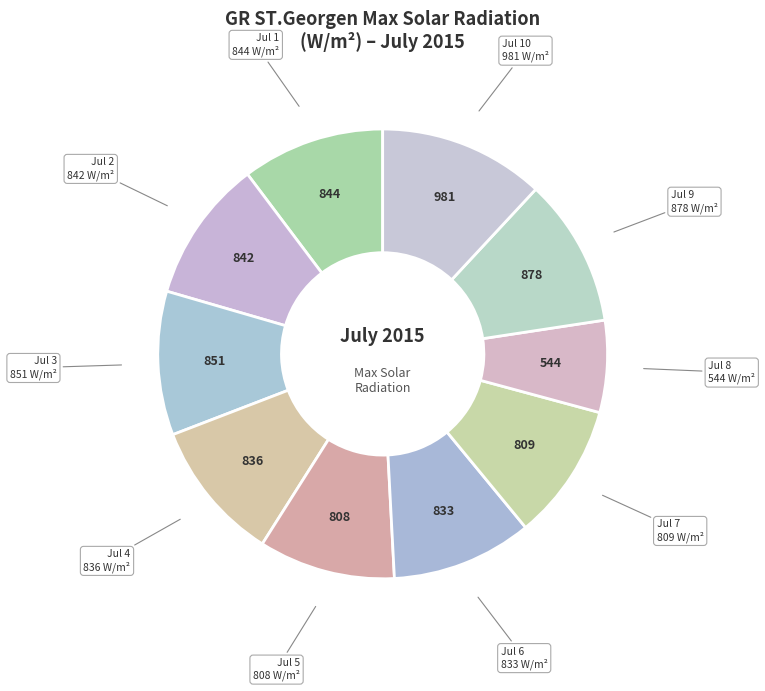

Does Jul 10 account for over 50% of the chart?

No